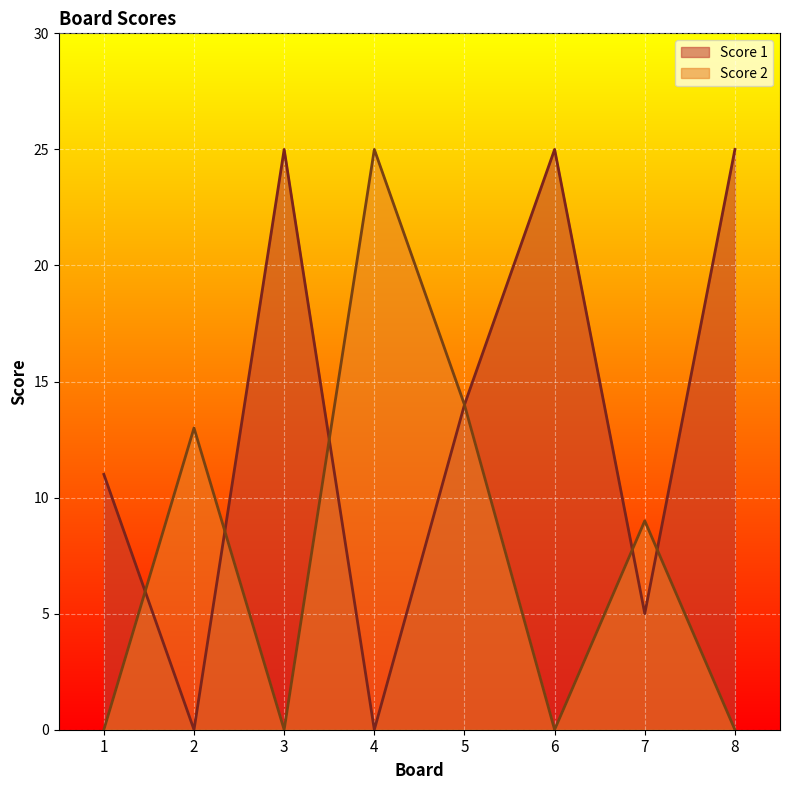

At how many categories does at least one series exceed 21?

4